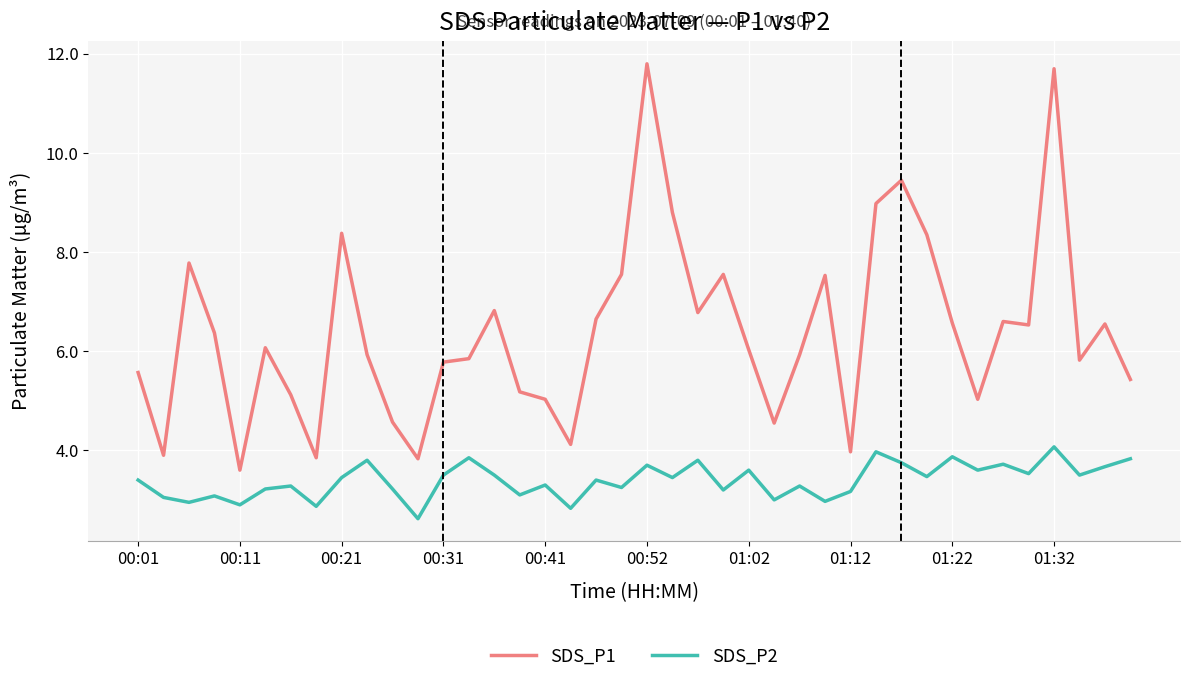

Which series has the largest total across all categories?

SDS_P1